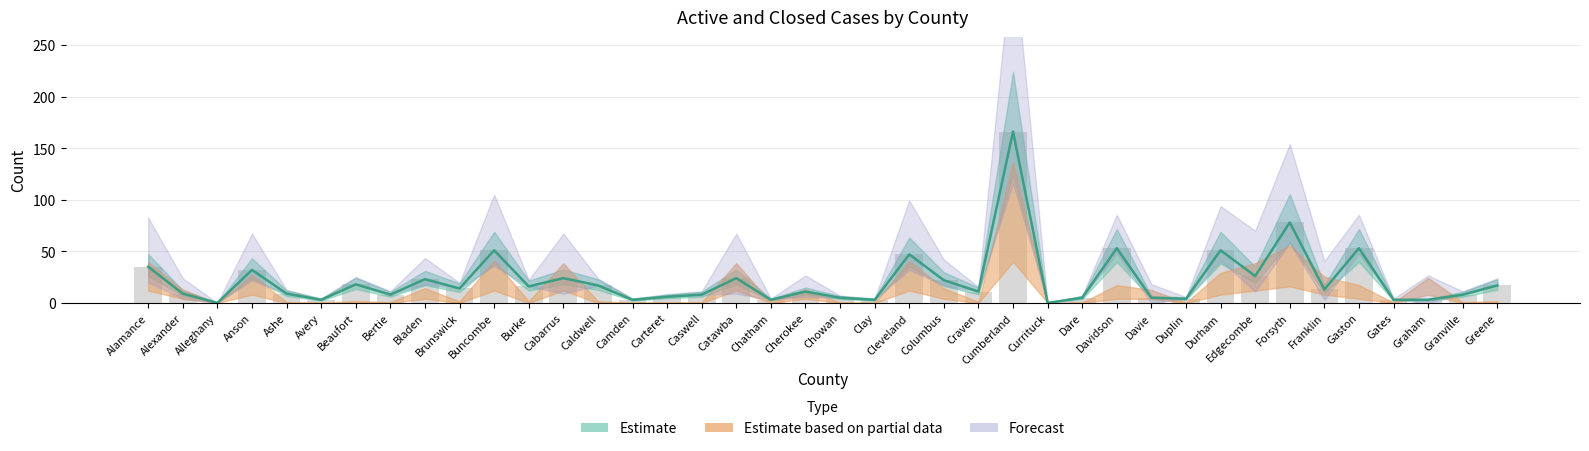

Between Gaston and Franklin, which is larger?

Gaston